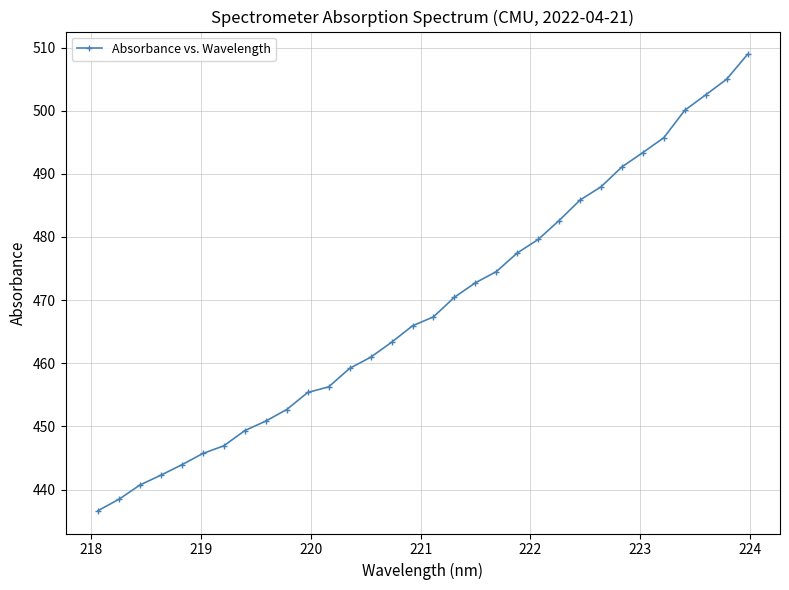

What is the value of the 29th point from the left?

500.1